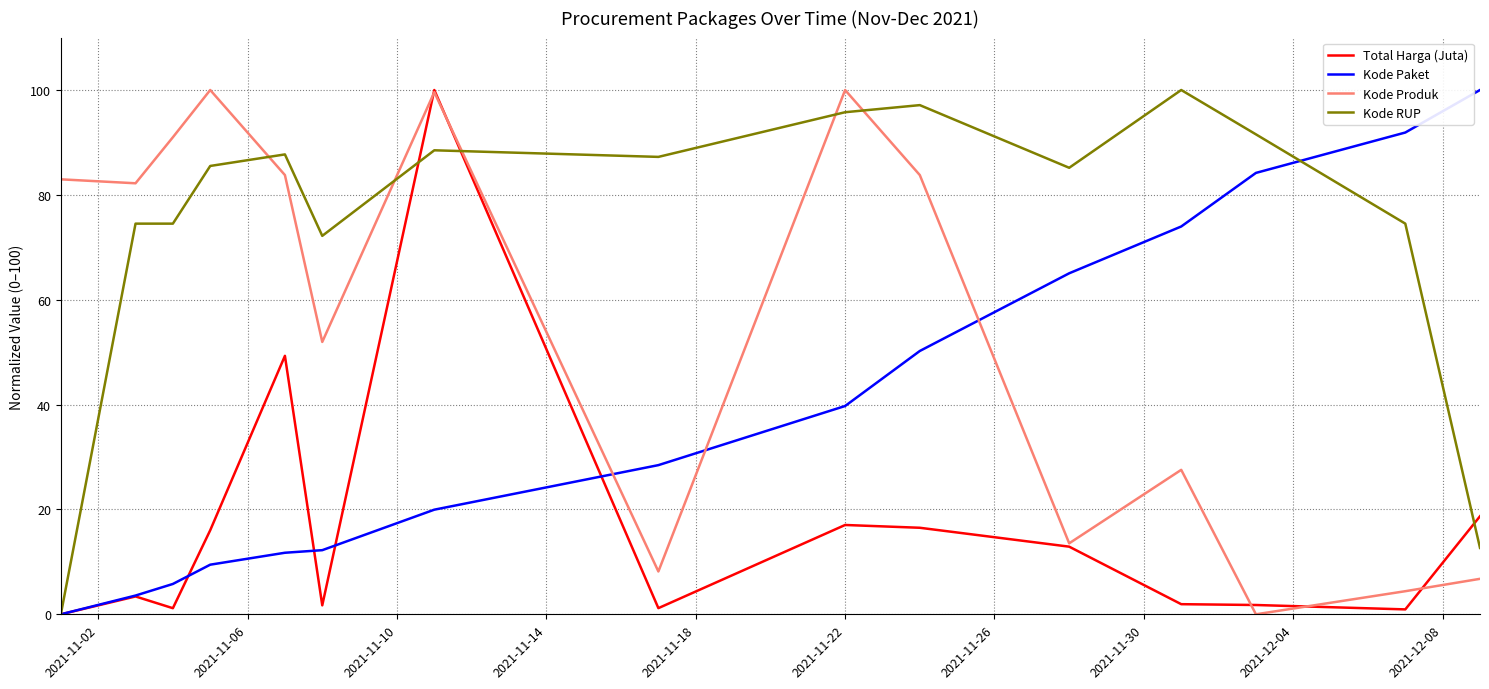

What is the greatest value displayed?

100.0